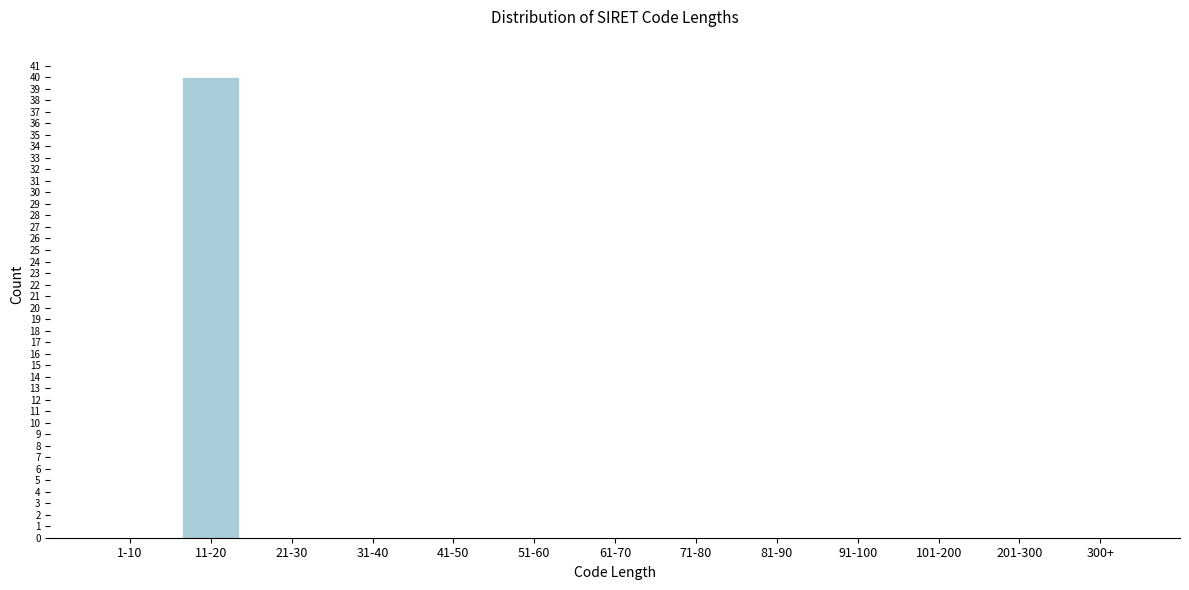

Reading left to right, extract all data points from this chart.

1-10=0	11-20=40	21-30=0	31-40=0	41-50=0	51-60=0	61-70=0	71-80=0	81-90=0	91-100=0	101-200=0	201-300=0	300+=0